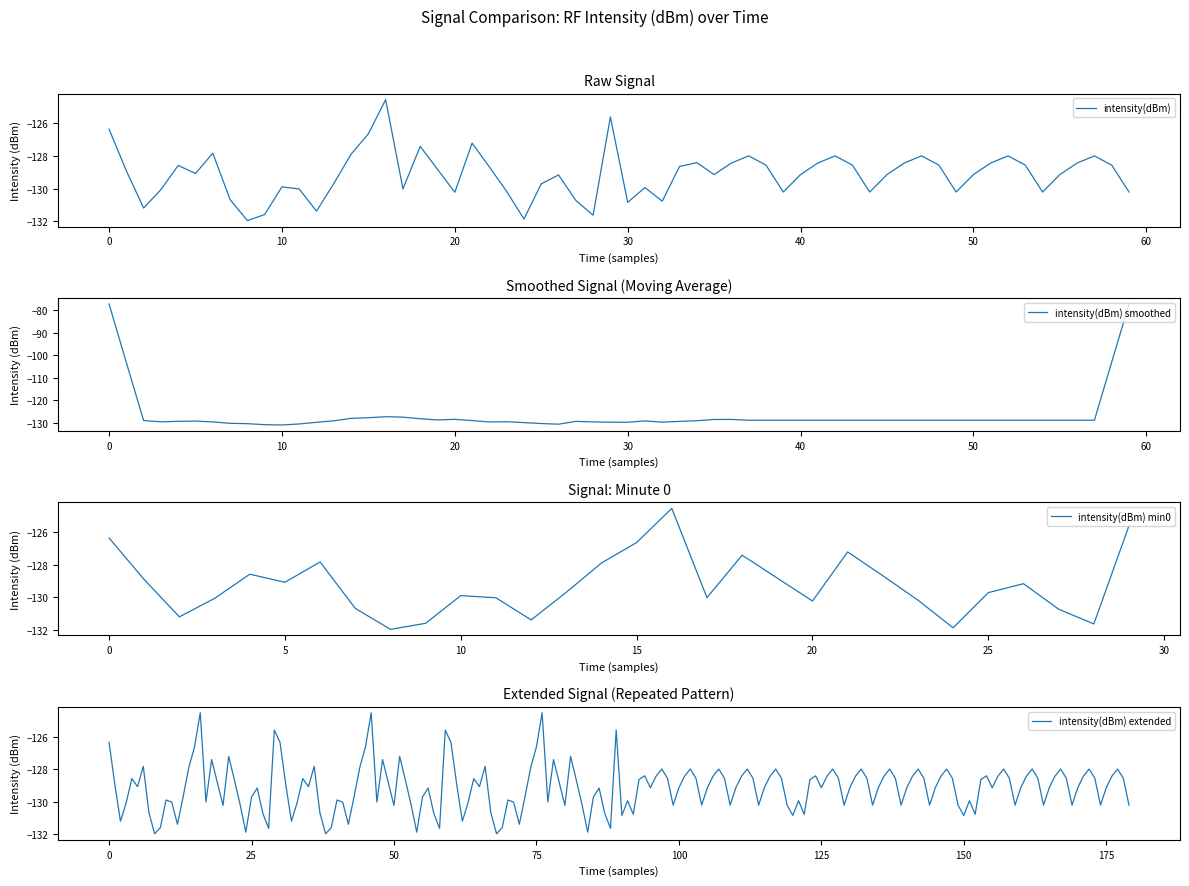

Is this an area chart (filled region under the line)?

No